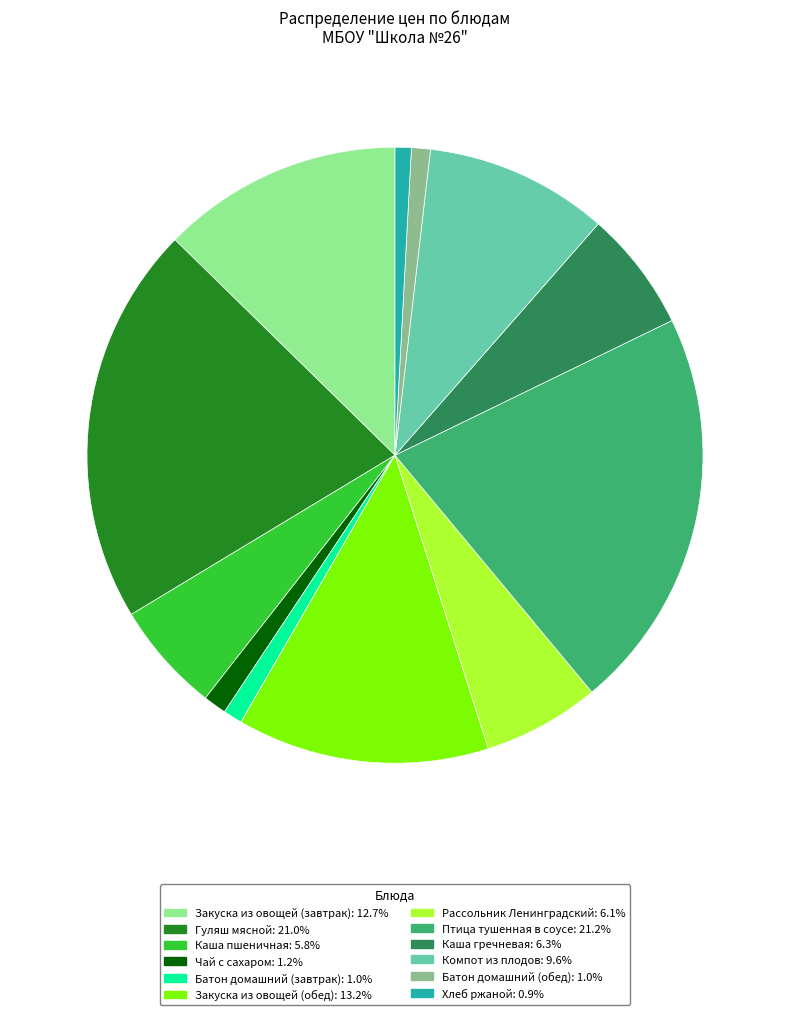

Does any single category account for the majority?

No